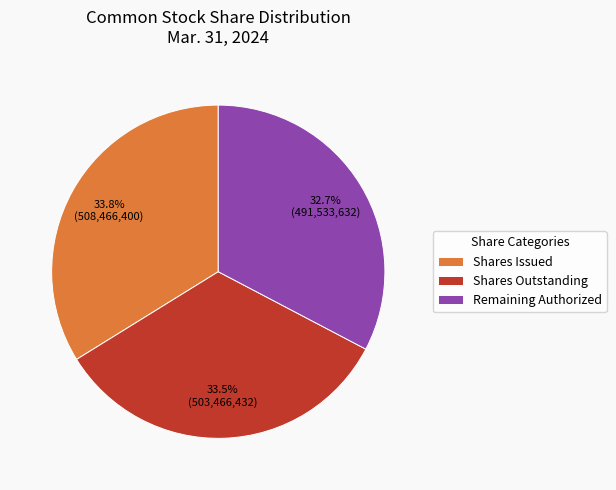

What percentage is NOT represented by Shares Issued?

66.2%